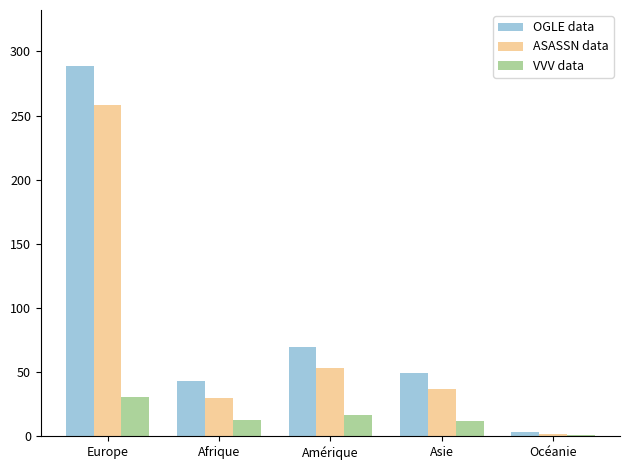

What is the sum of the OGLE data values at Asie and Europe?

338